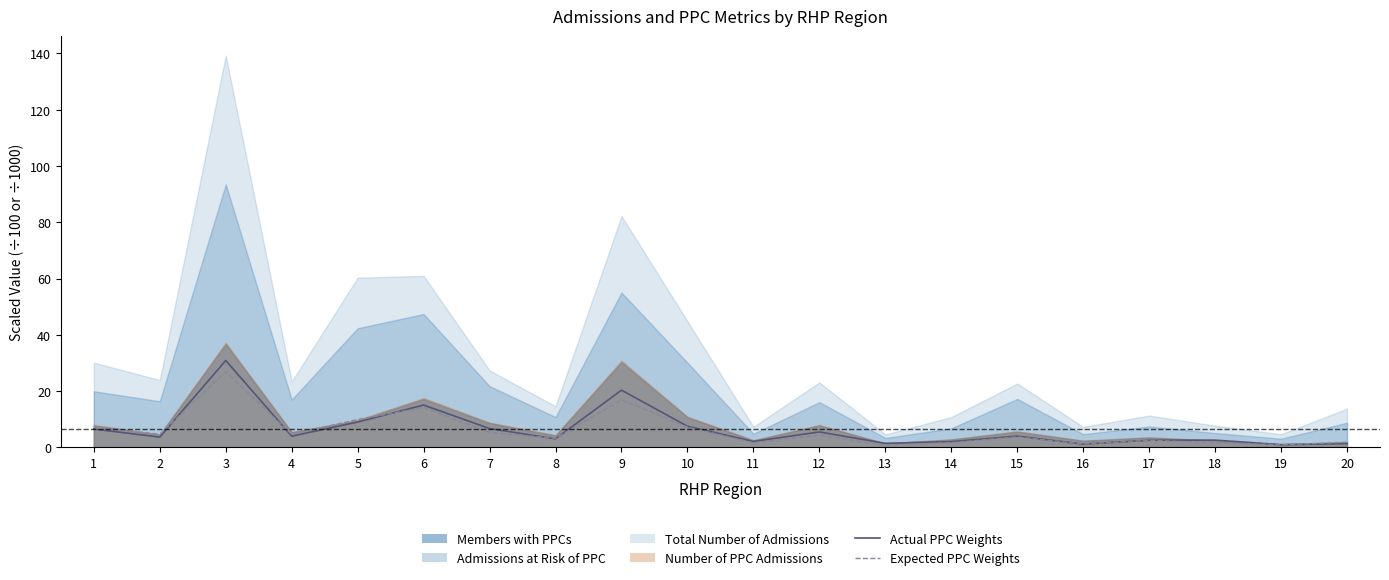

Count the number of categories in the chart.

20